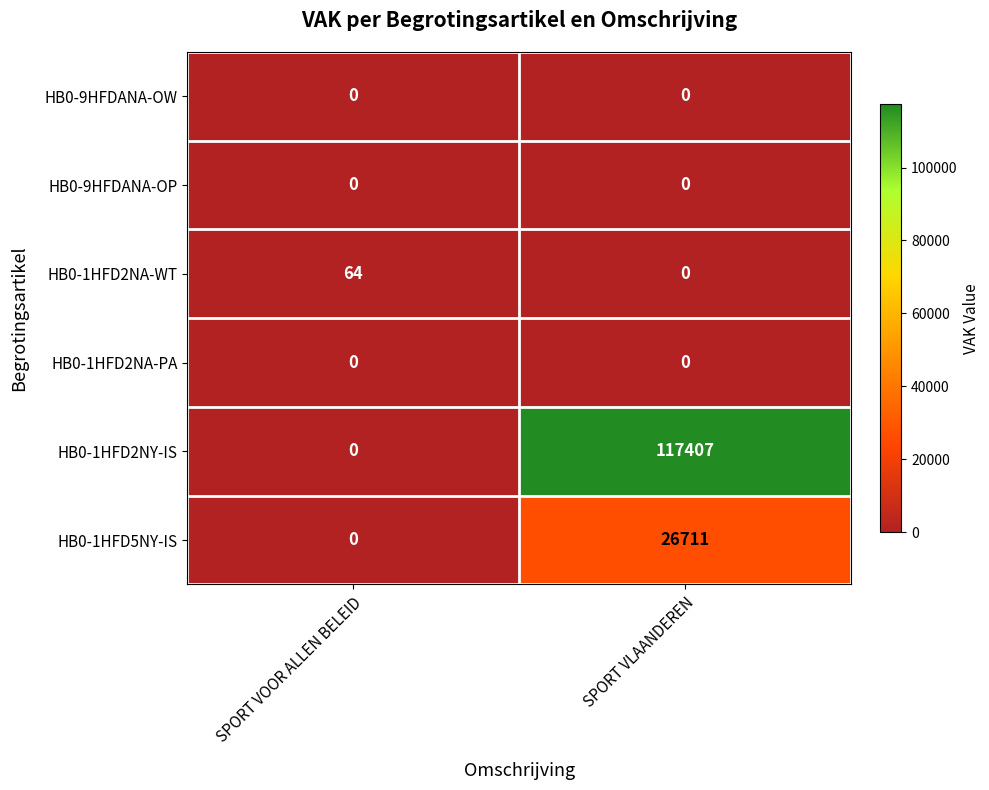

What is the maximum value for HB0-1HFD5NY-IS?

26711